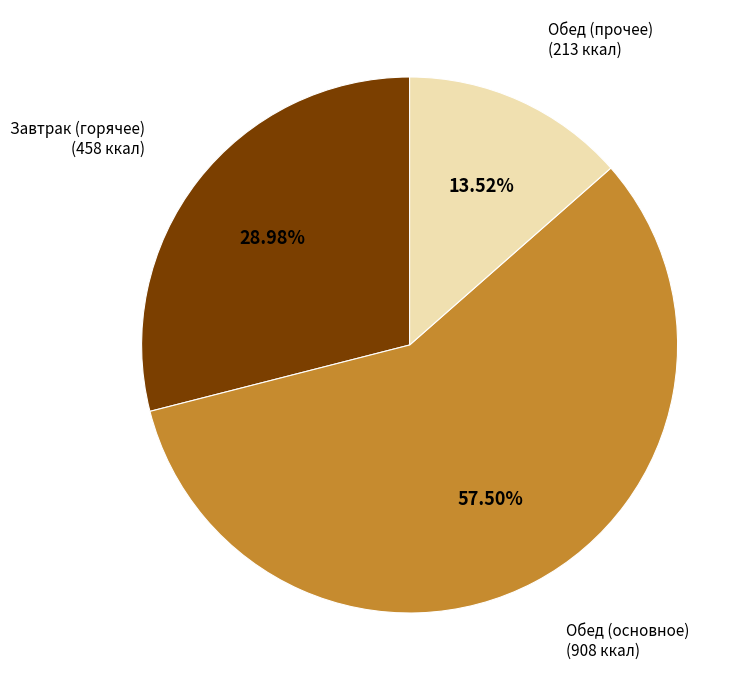

Does any single category account for the majority?

Yes